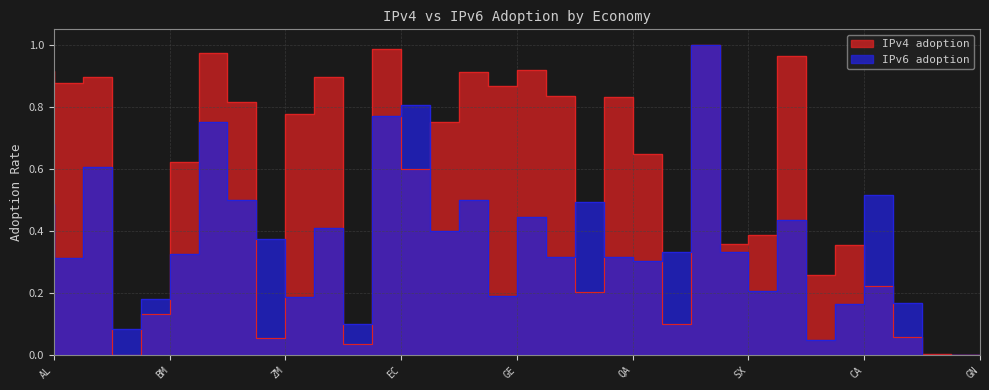

What is the label of the 28th point from the right?

KE